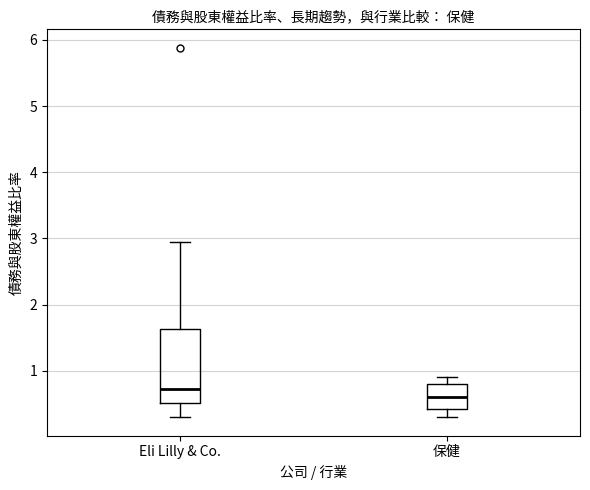

Where does the upper whisker of the box for Eli Lilly & Co. end on the y-axis? The values are not printed on the chart, so give them approximately, as read against the axis.

2.9